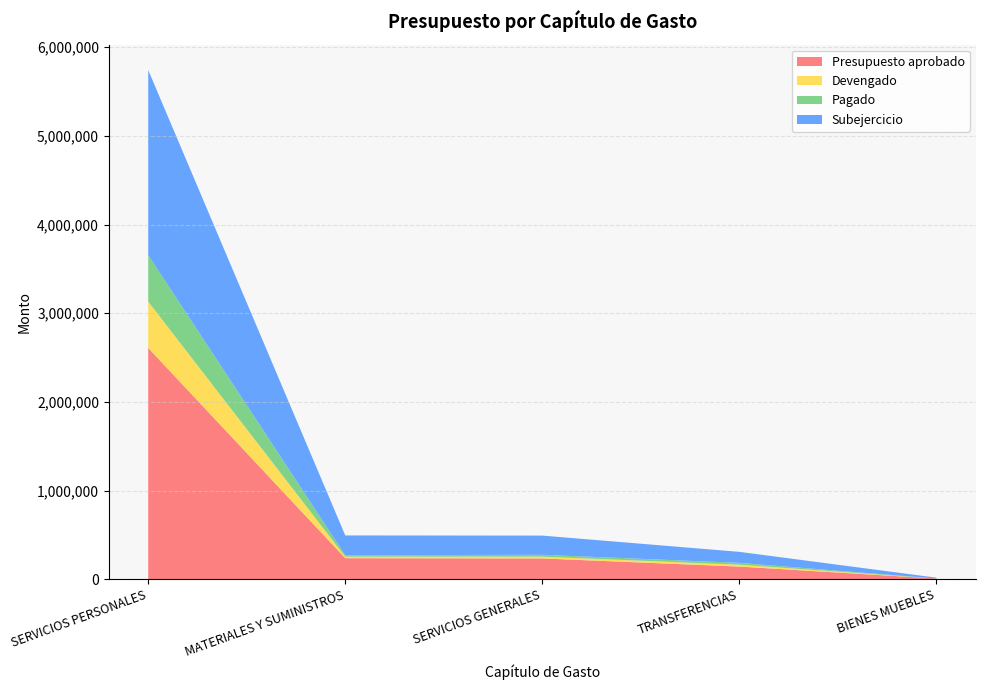

Reading left to right, what are all the values shown in this chart?

Presupuesto aprobado: SERVICIOS PERSONALES=2608800	MATERIALES Y SUMINISTROS=239600	SERVICIOS GENERALES=236600	TRANSFERENCIAS=145000	BIENES MUEBLES=10000
Devengado: SERVICIOS PERSONALES=522693	MATERIALES Y SUMINISTROS=16583	SERVICIOS GENERALES=20178	TRANSFERENCIAS=20958	BIENES MUEBLES=0
Pagado: SERVICIOS PERSONALES=522693	MATERIALES Y SUMINISTROS=16583	SERVICIOS GENERALES=20943	TRANSFERENCIAS=20958	BIENES MUEBLES=0
Subejercicio: SERVICIOS PERSONALES=2086107	MATERIALES Y SUMINISTROS=223017	SERVICIOS GENERALES=216422	TRANSFERENCIAS=124042	BIENES MUEBLES=10000